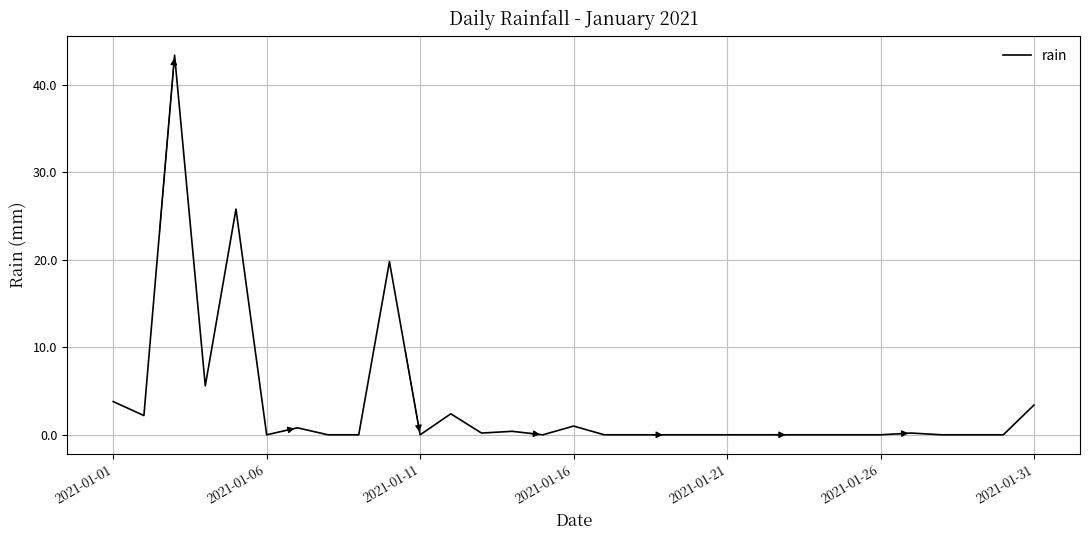

What is the difference between the maximum and minimum values?

43.4